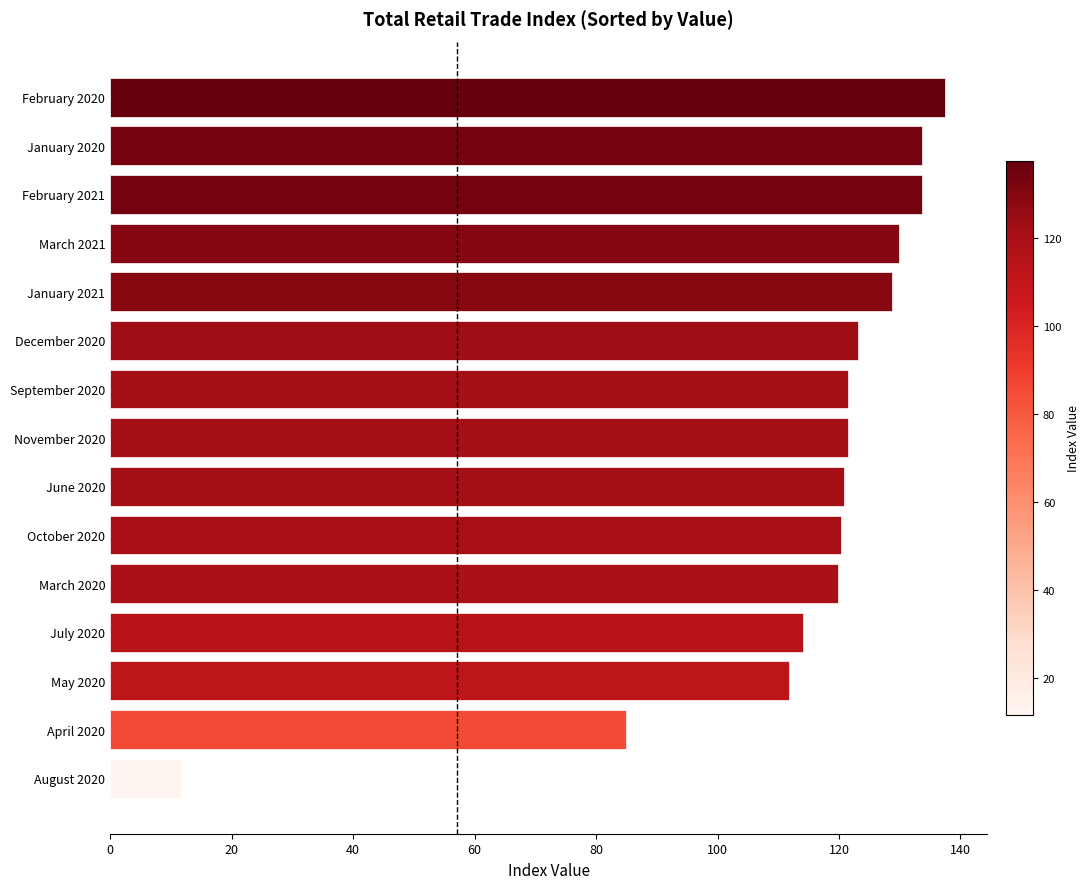

What is the label of the 9th bar from the bottom?

September 2020